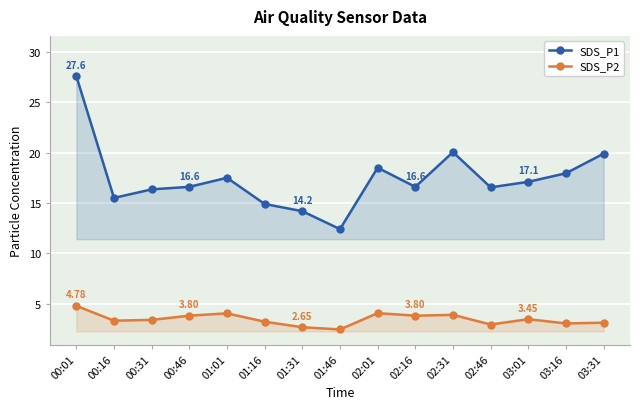

At which label does SDS_P1 reach its minimum?

01:46